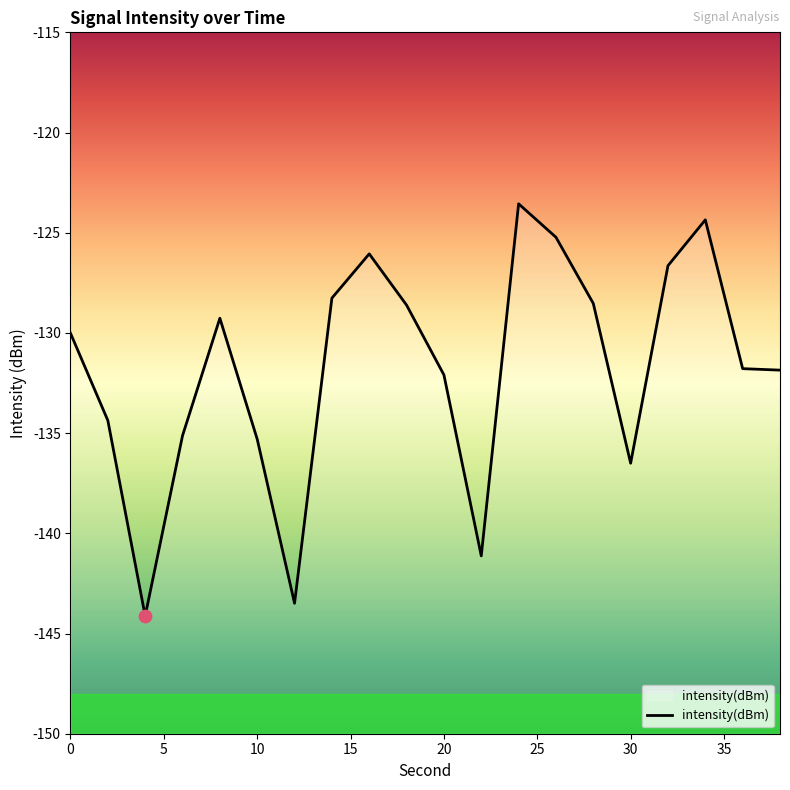

Which has a higher value, 10 or 26?

26